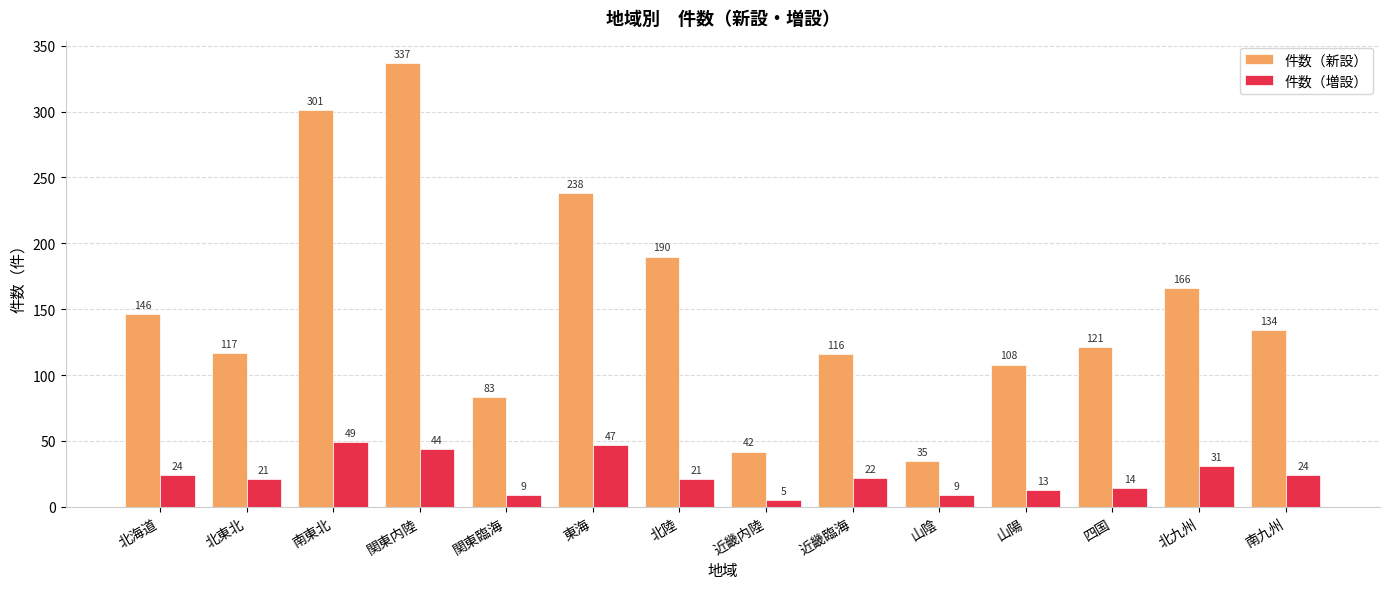

What is the average value of the 件数（新設） series?

152